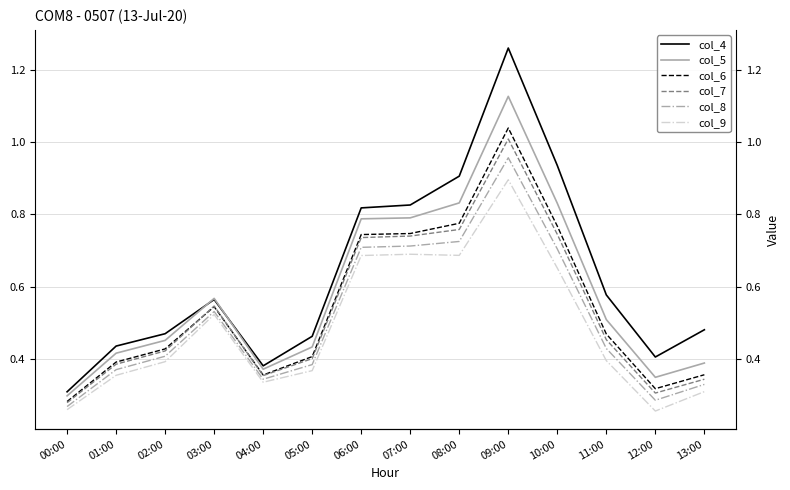

Is this an area chart (filled region under the line)?

No